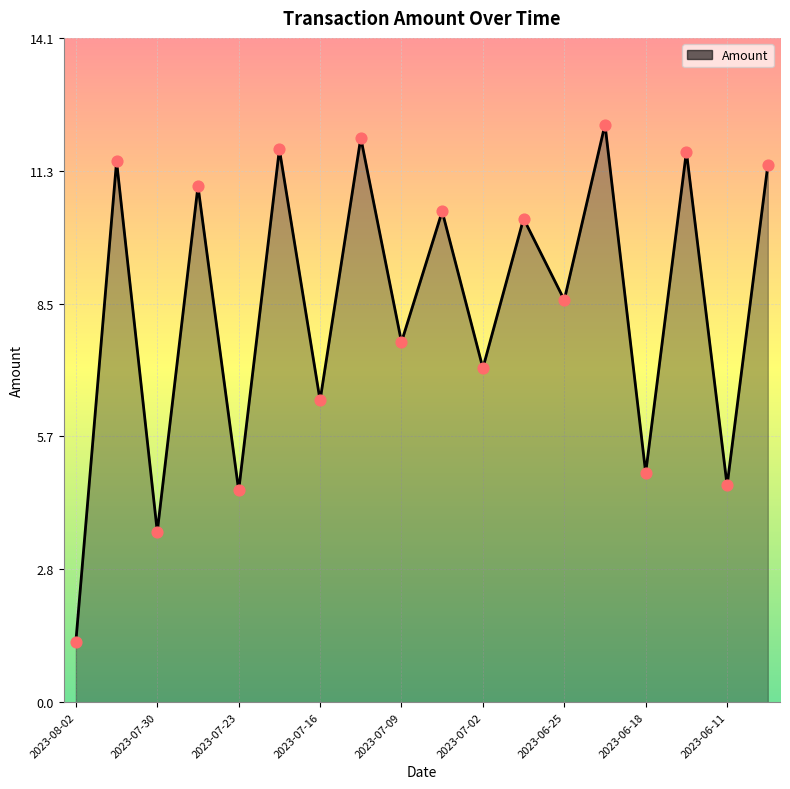

What is the greatest value displayed?

12.3